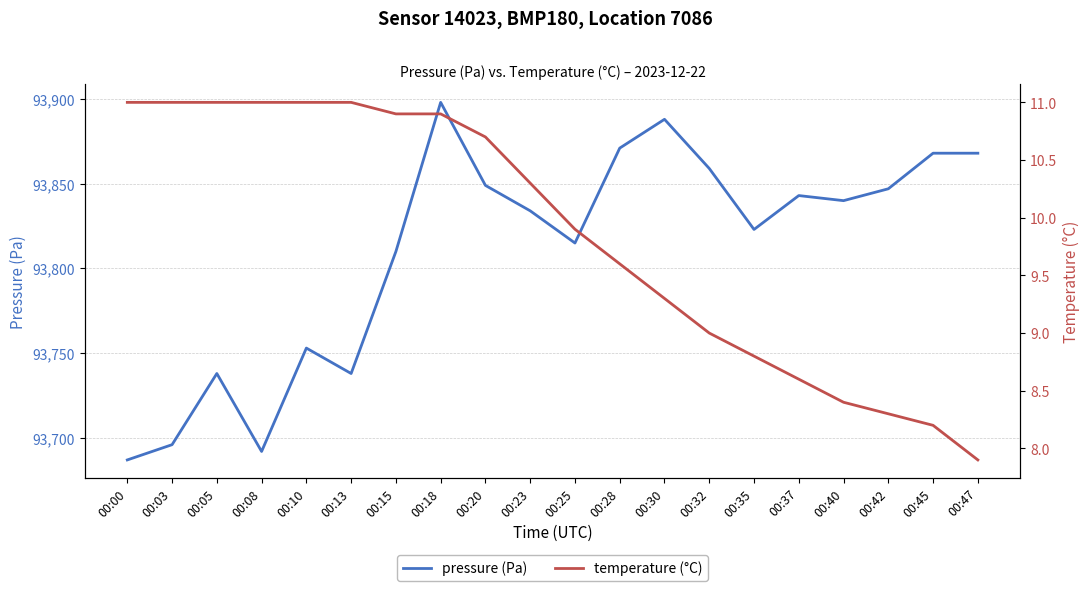

True or false: temperature (°C) has a value of 17.1 at 00:10.

False